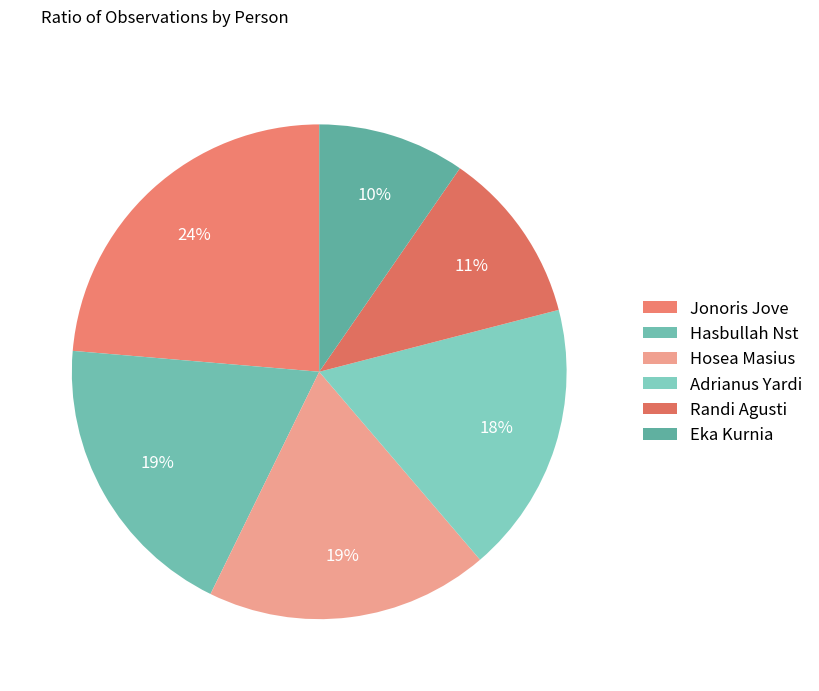

What percentage is the Randi Agusti slice, to the nearest percent?

11%